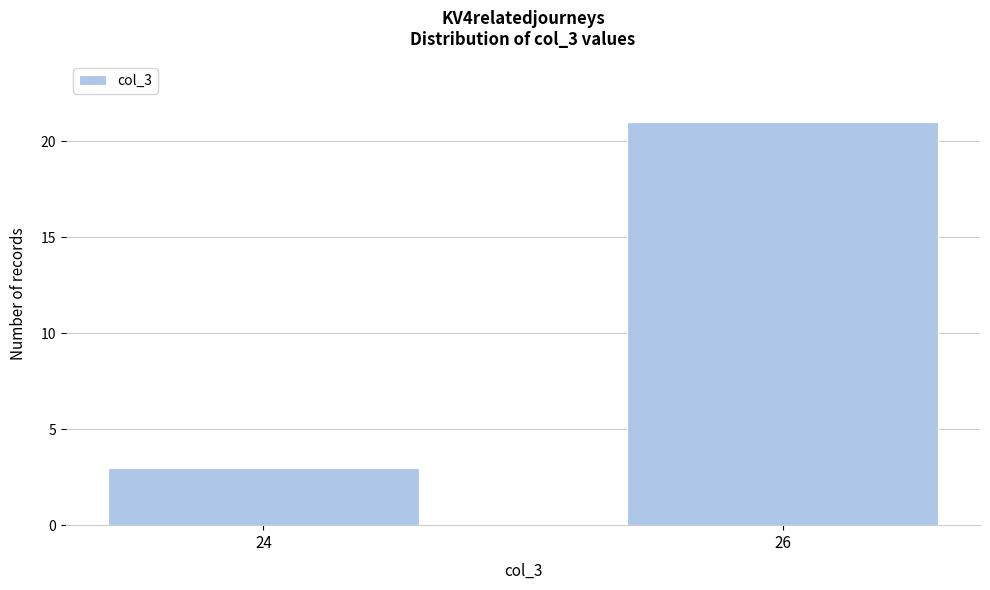

Reading right to left, extract all data points from this chart.

26=21	24=3